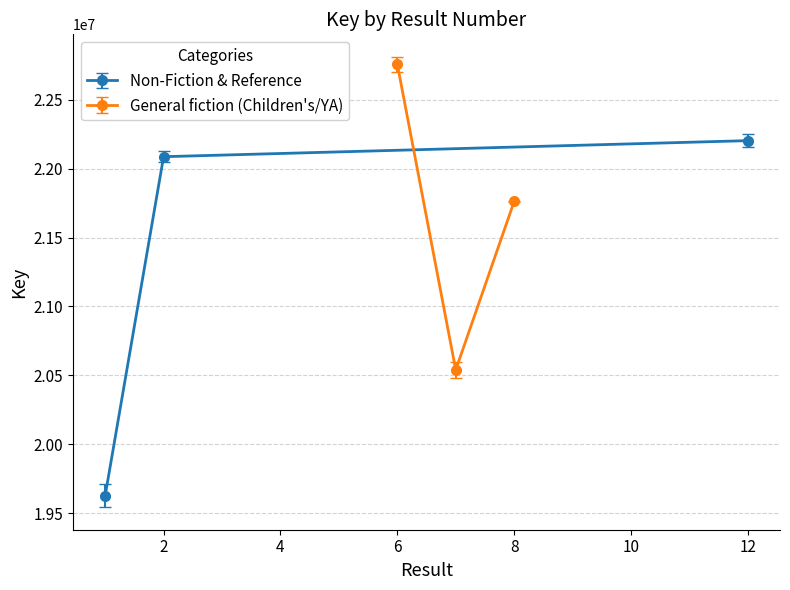

The value of General fiction (Children's/YA) at 6 is 22757951. True or false?

True